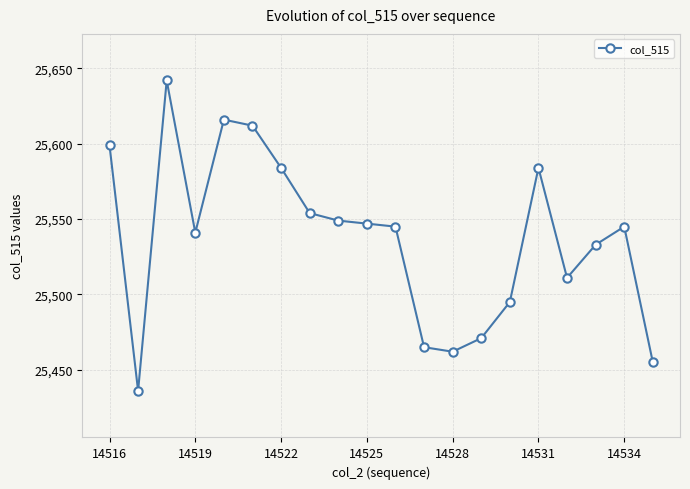

What is the maximum value shown in the chart?

25642